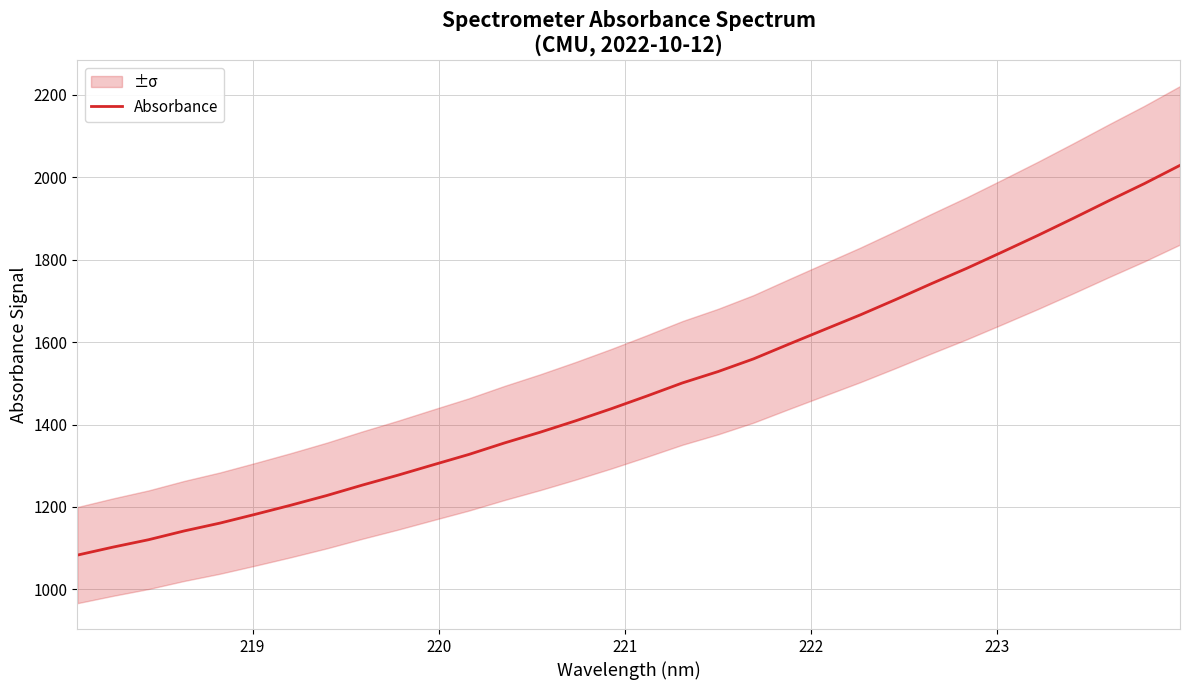

How many distinct data groups are displayed?

1